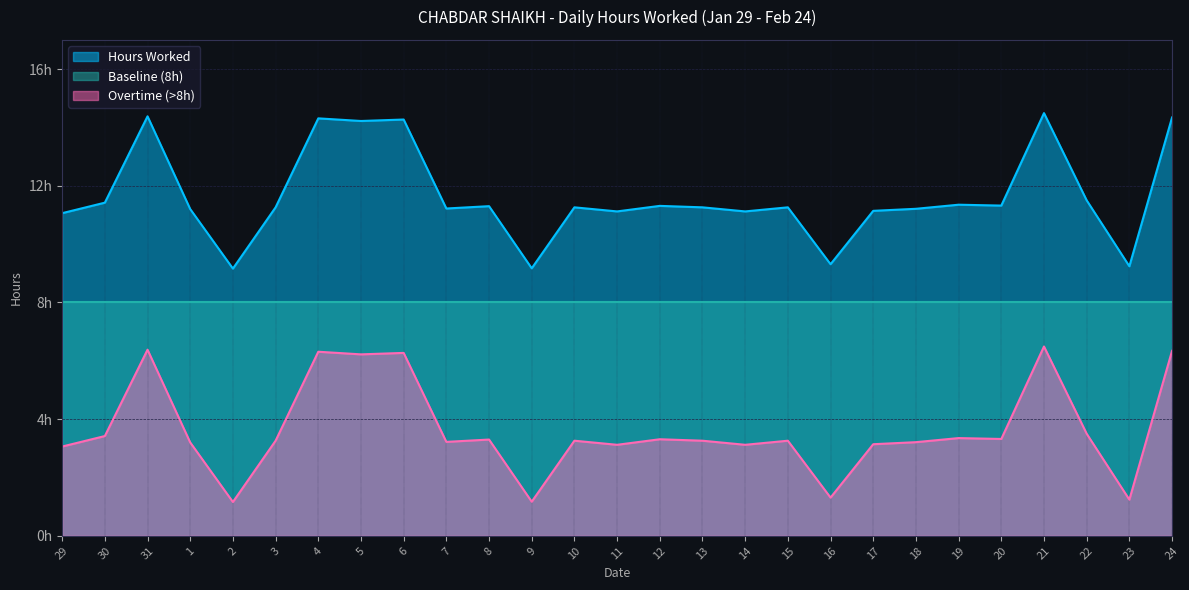

What position from the left is 6?

9